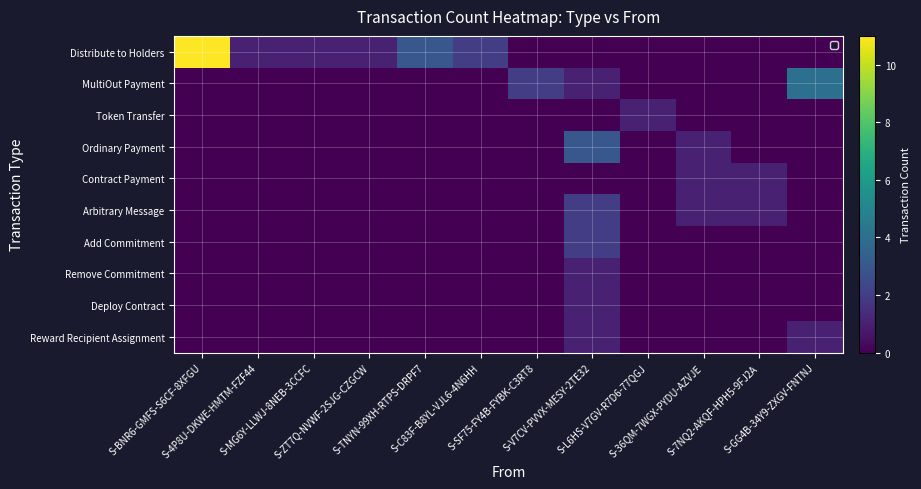

Is it true that Contract Payment equals 0 at S-MG6Y-LLWJ-8NEB-3CCFC?

True